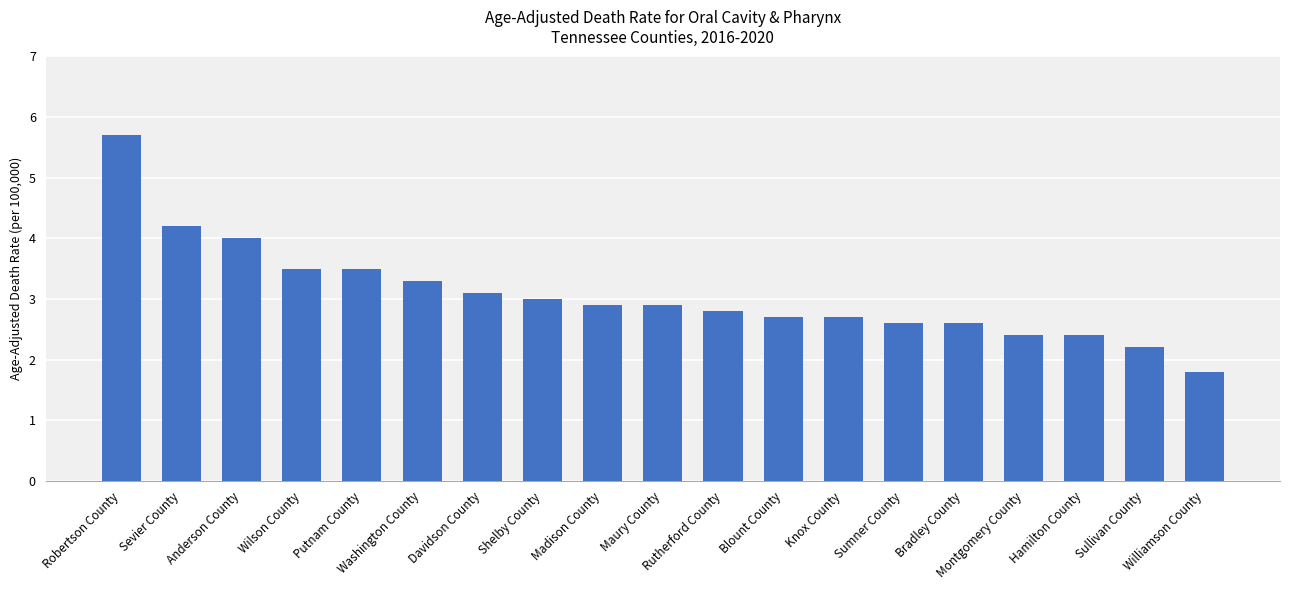

Where is the data nearest to the value 3?

Shelby County